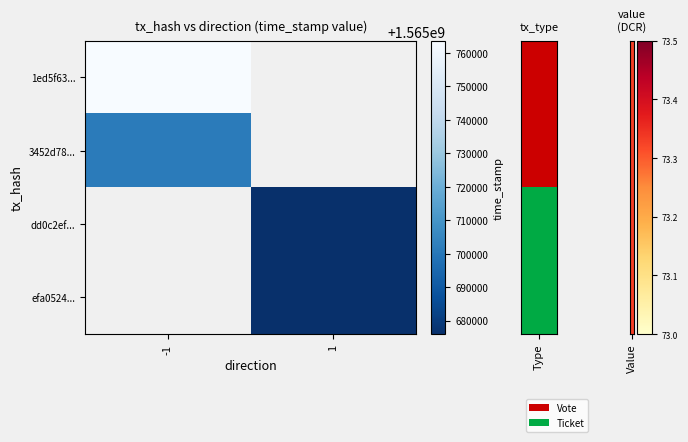

How many values in 3452d78... are above zero?

1